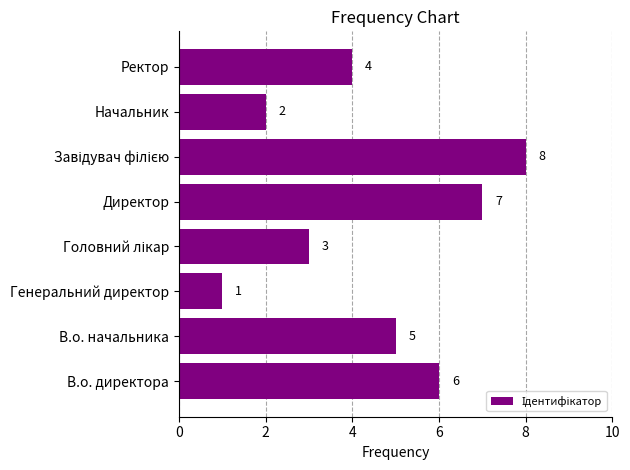

Is it true that the value at Начальник is 0?

False